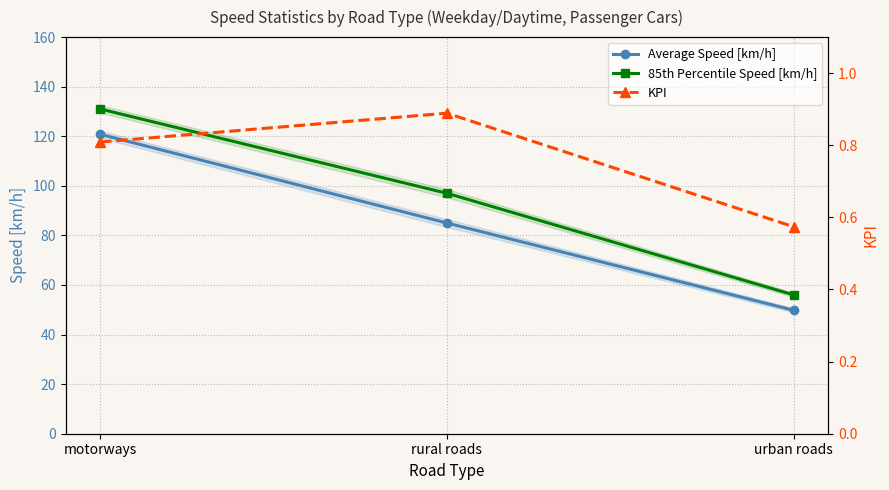

What is the highest value of the 85th Percentile Speed [km/h] series?

131.0